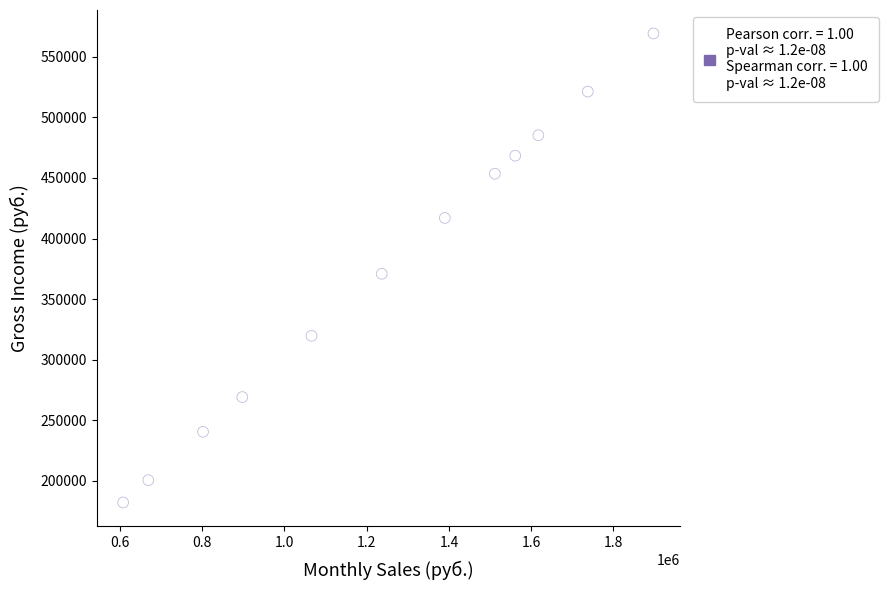

What Y value in the scatter plot is closest to 375734?

370941.4